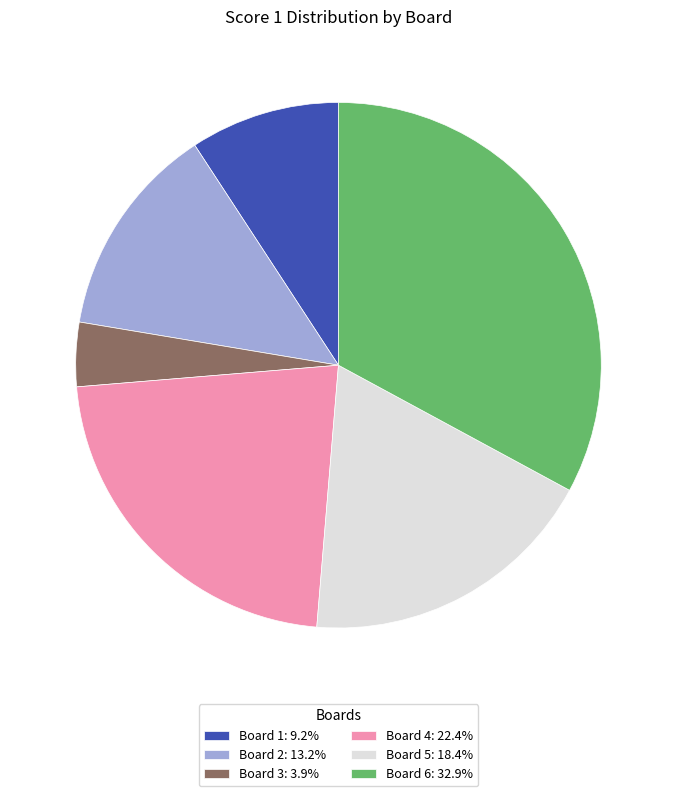

Does Board 3 represent more than half of the total?

No